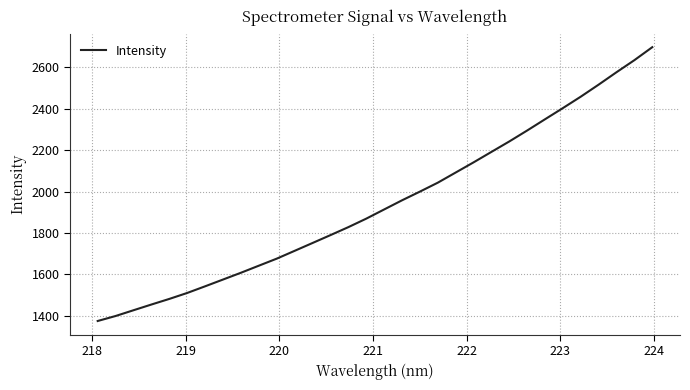

What is the maximum value shown in the chart?

2697.4